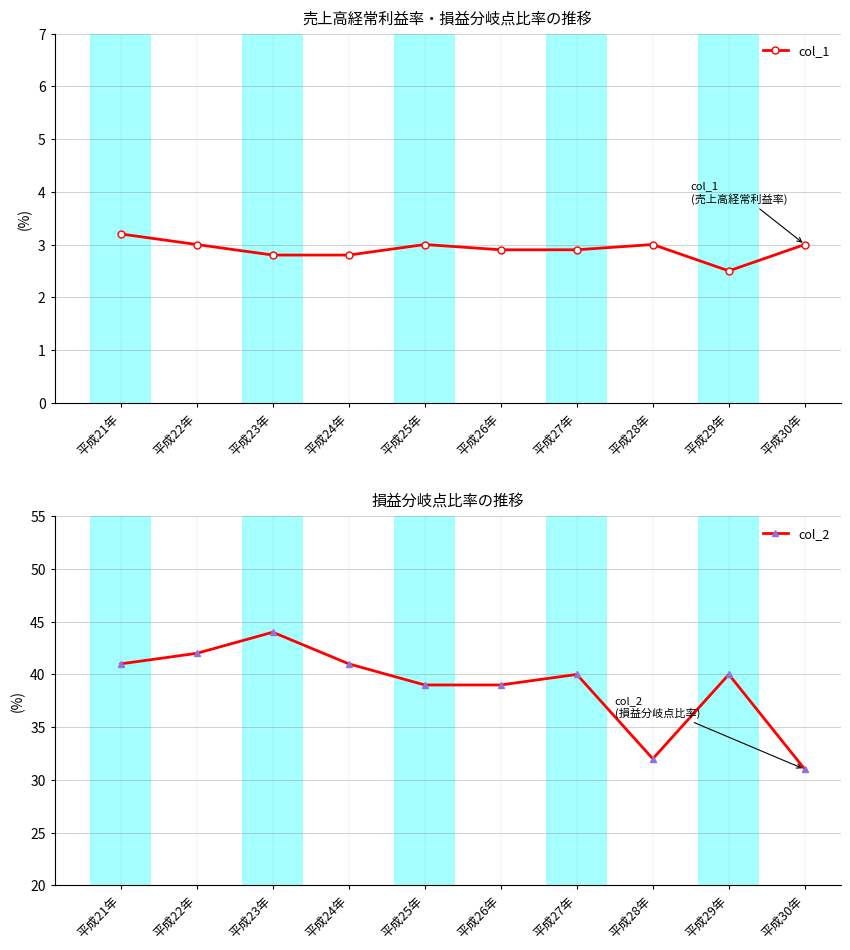

Reading left to right, transcribe all the data shown in this chart.

col_1: 平成21年=3.2	平成22年=3.0	平成23年=2.8	平成24年=2.8	平成25年=3.0	平成26年=2.9	平成27年=2.9	平成28年=3.0	平成29年=2.5	平成30年=3.0
col_2: 平成21年=41.0	平成22年=42.0	平成23年=44.0	平成24年=41.0	平成25年=39.0	平成26年=39.0	平成27年=40.0	平成28年=32.0	平成29年=40.0	平成30年=31.0